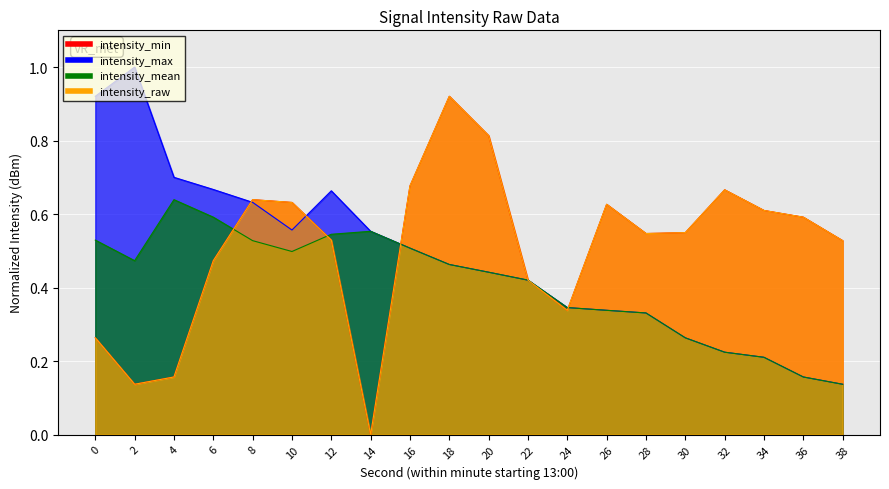

In intensity_min, how many points are higher than both neighbors (excluding endpoints)?

4